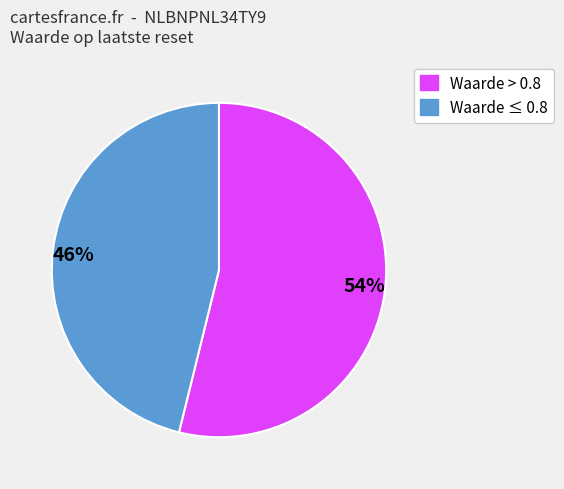

The 46% slice represents 57% of the pie. True or false?

False